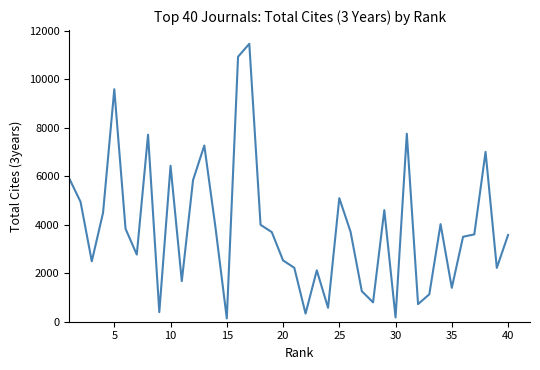

What is the greatest value displayed?

11464